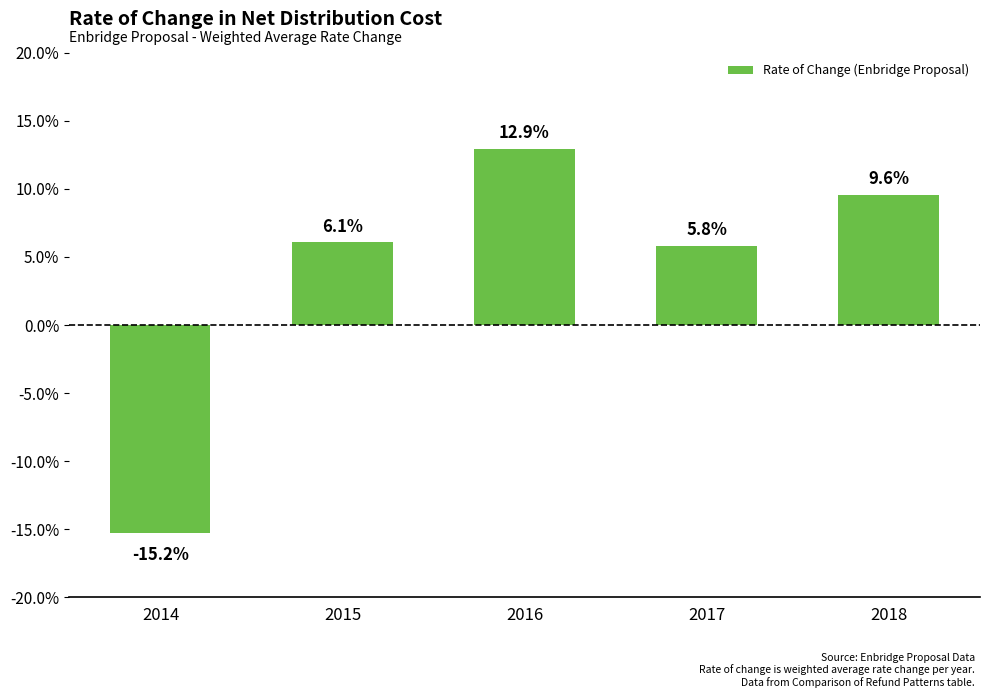

Does the chart contain any negative values?

Yes